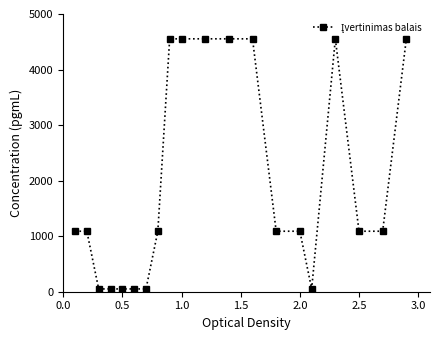

How many distinct data groups are displayed?

1